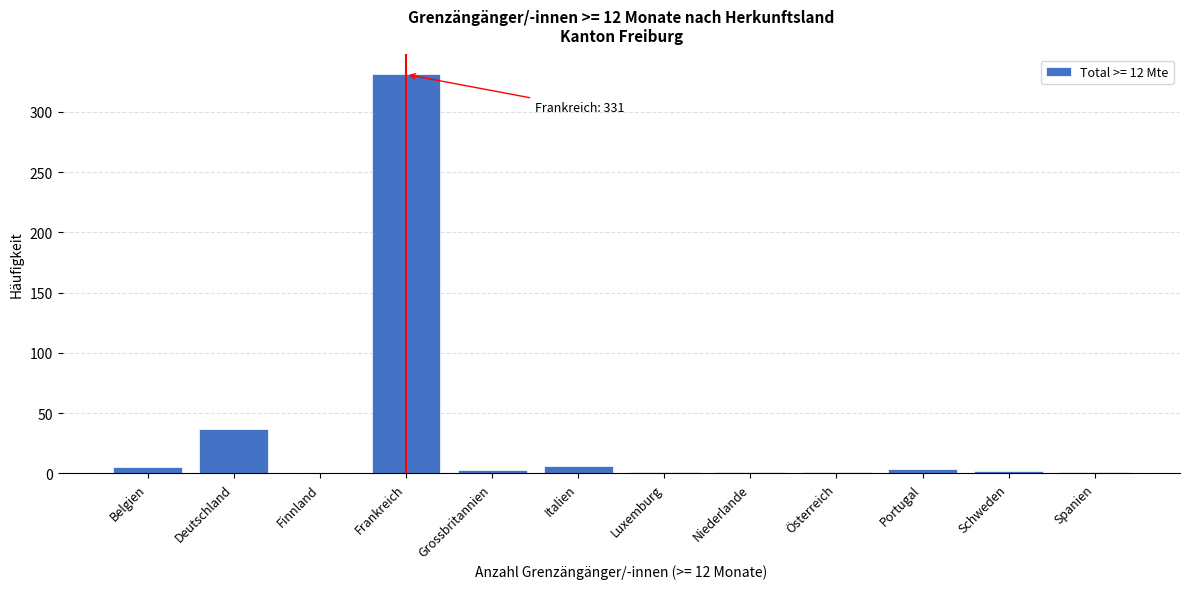

What is the sum of all values?

392